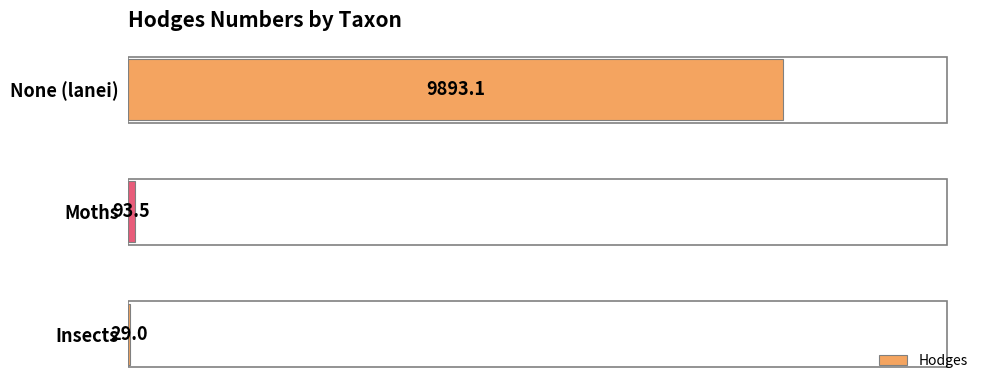

What is the change in value from Insects to Moths?

+64.5